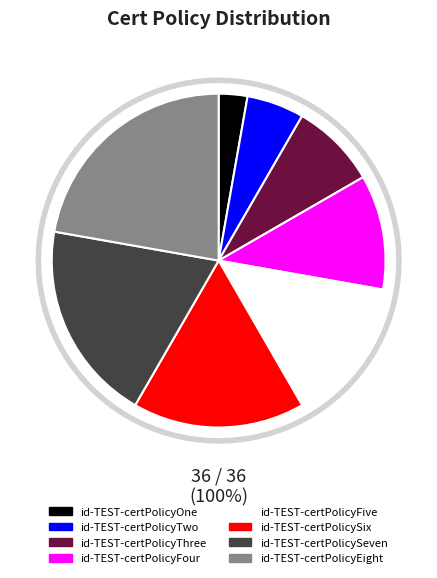

How much of the chart is everything except id-TEST-certPolicyThree?

91.7%